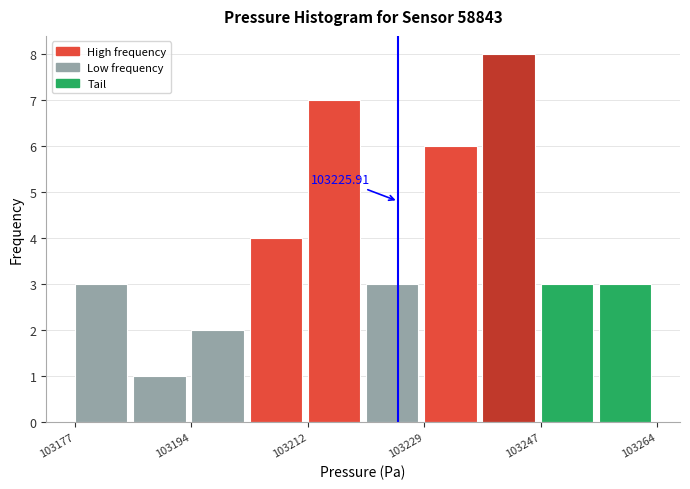

Over which range of the x-axis is the bar tallest?

103238 to 103248